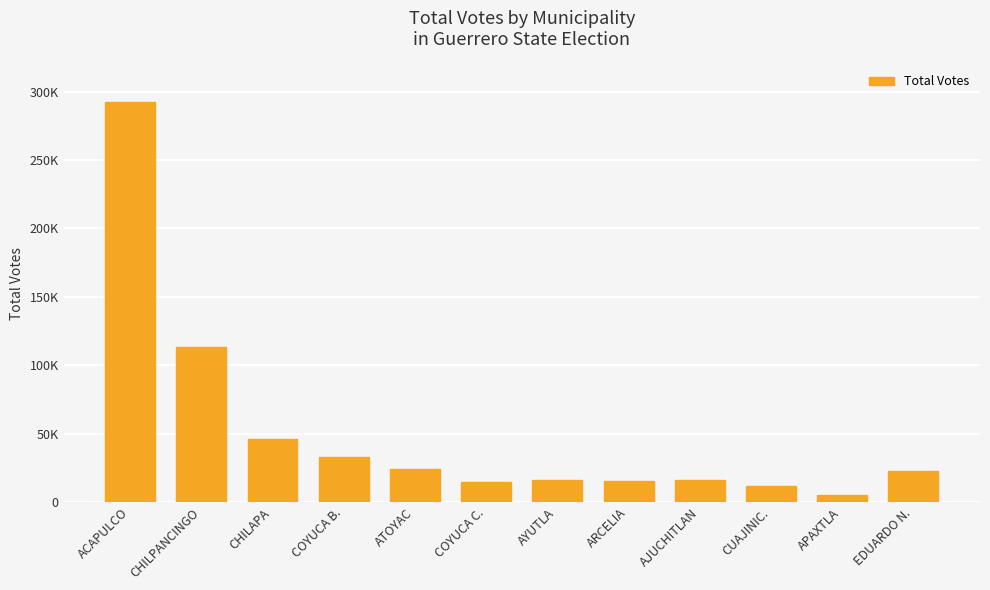

List the labels in order of value, smallest first.

APAXTLA, CUAJINIC., COYUCA C., ARCELIA, AYUTLA, AJUCHITLAN, EDUARDO N., ATOYAC, COYUCA B., CHILAPA, CHILPANCINGO, ACAPULCO